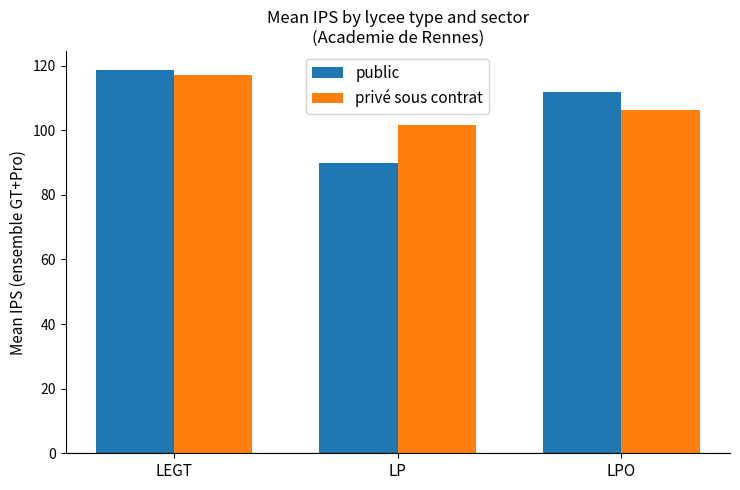

Count the number of categories in the chart.

3